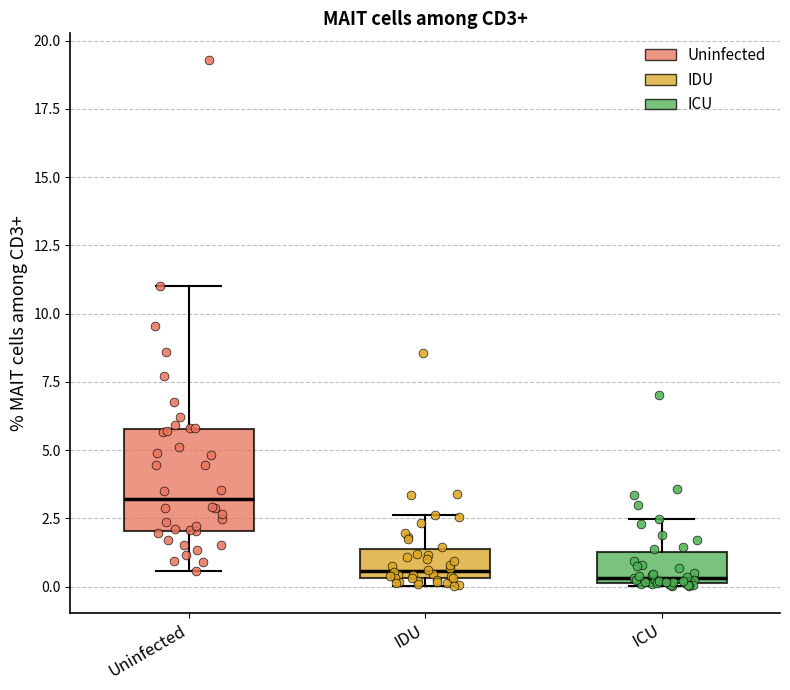

Which box is the tallest, from its lower edge to its upper edge?

Uninfected